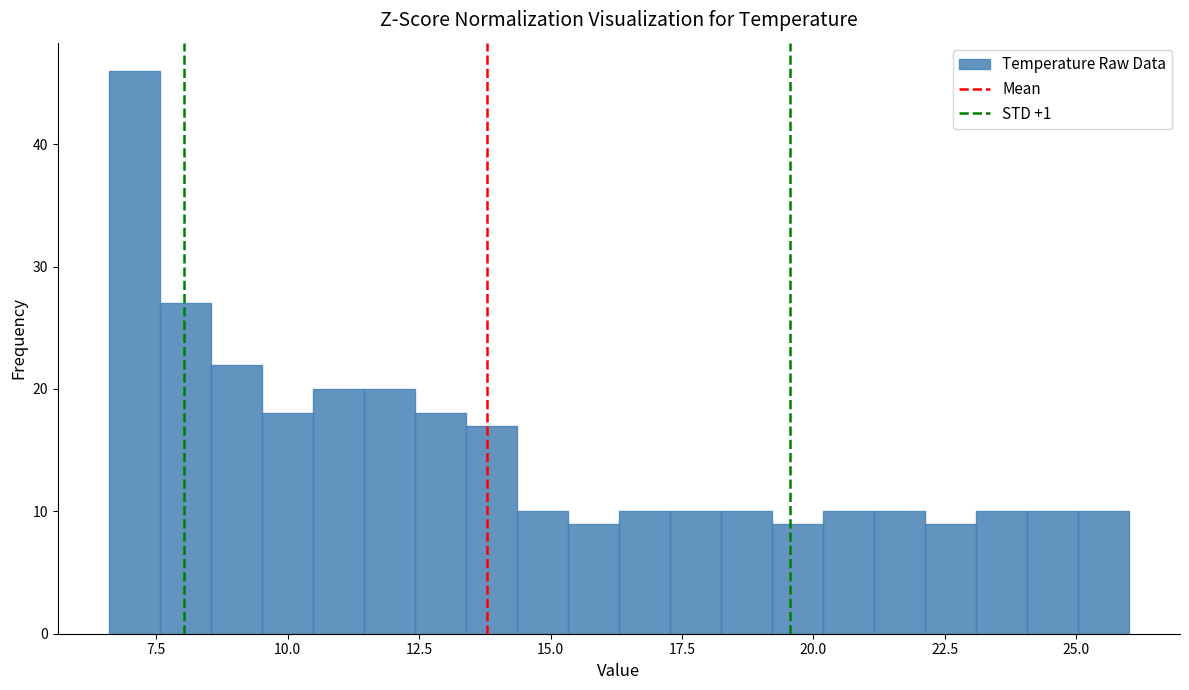

Around what value on the x-axis is the tallest bar? Give the approximate position of its centre, as read against the axis.

7.0